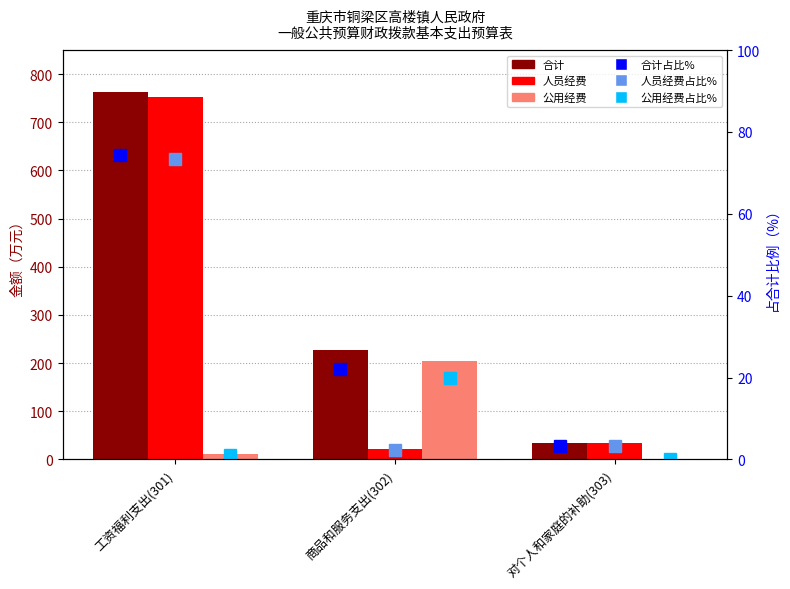

Rank the categories by 公用经费占比% value from highest to lowest.

商品和服务支出(302), 工资福利支出(301), 对个人和家庭的补助(303)